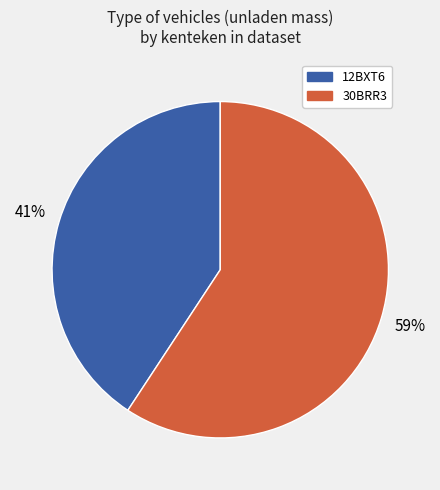

To the nearest percent, what is the average slice percentage?

50%